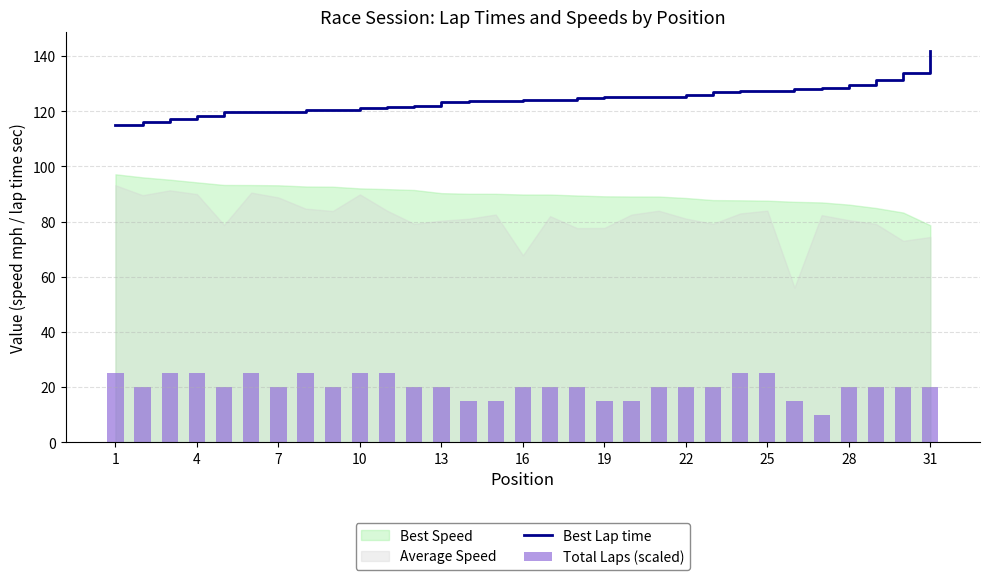

True or false: Best Lap time has a value of 240.3 at 31.

False